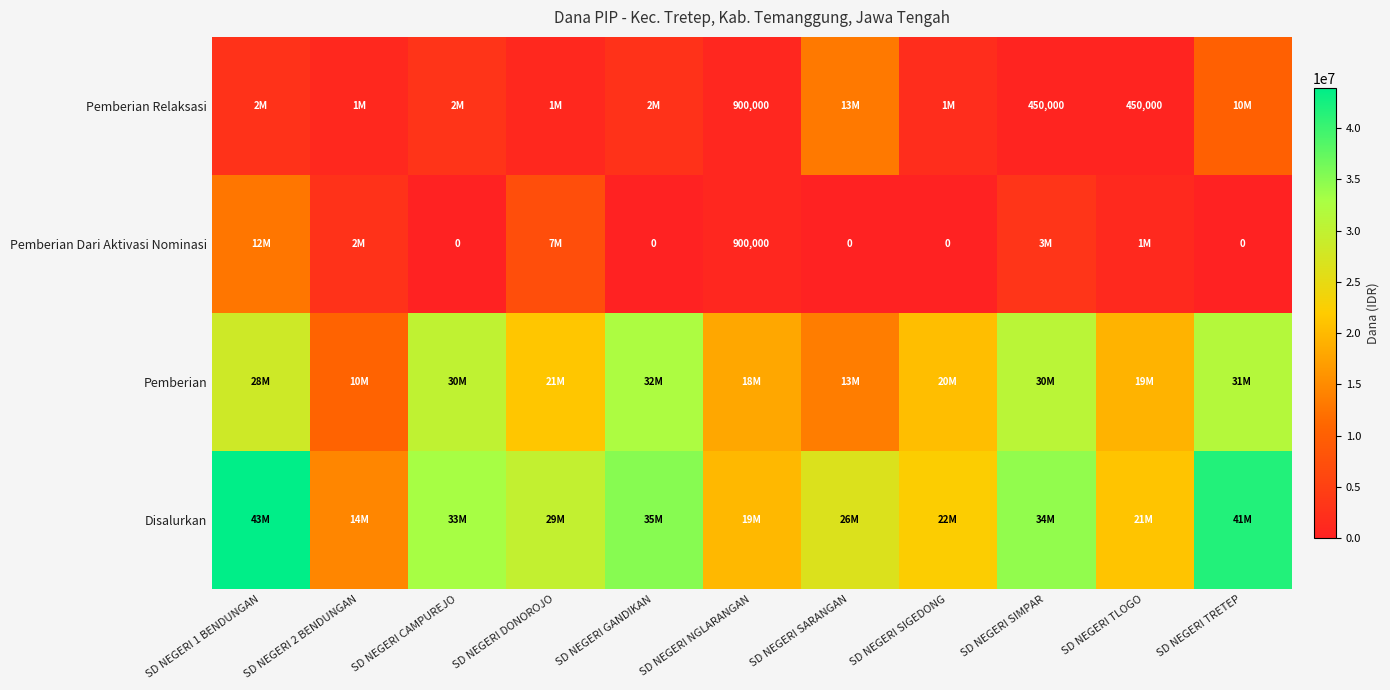

True or false: Pemberian Relaksasi has a value of 450000 at SD NEGERI SIMPAR.

True